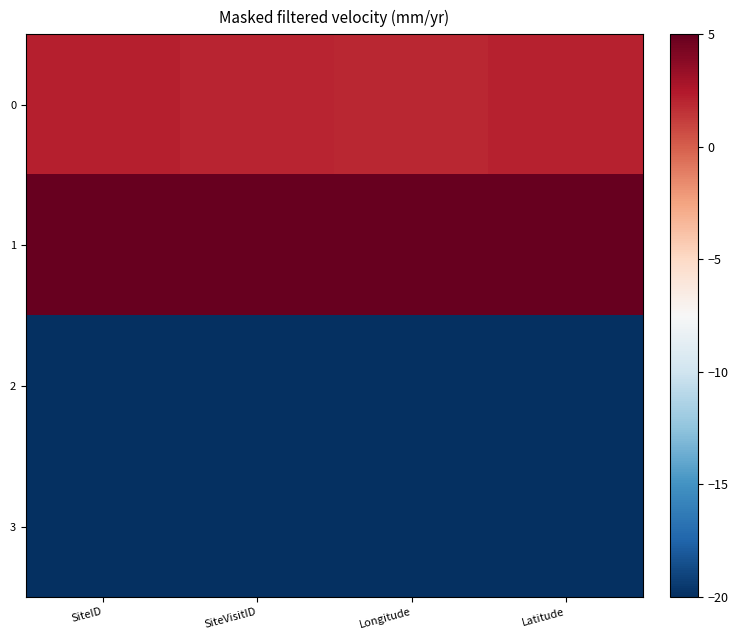

Which has a higher value, SiteID or SiteVisitID?

SiteID